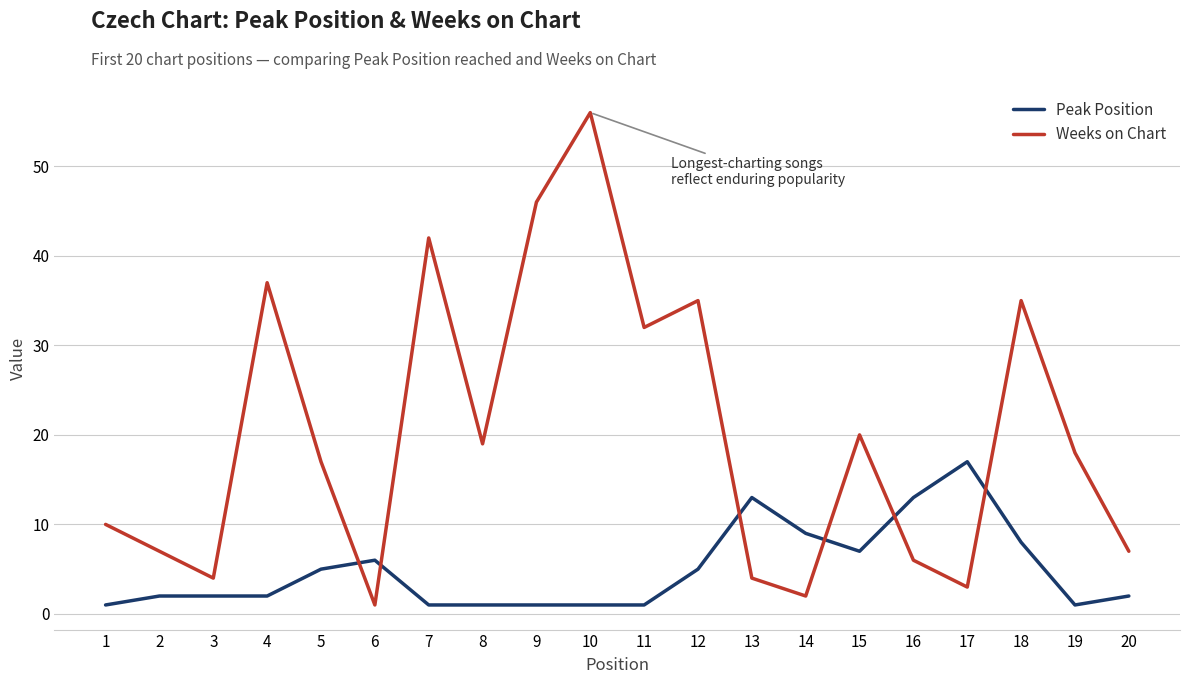

Count the number of data series in this chart.

2